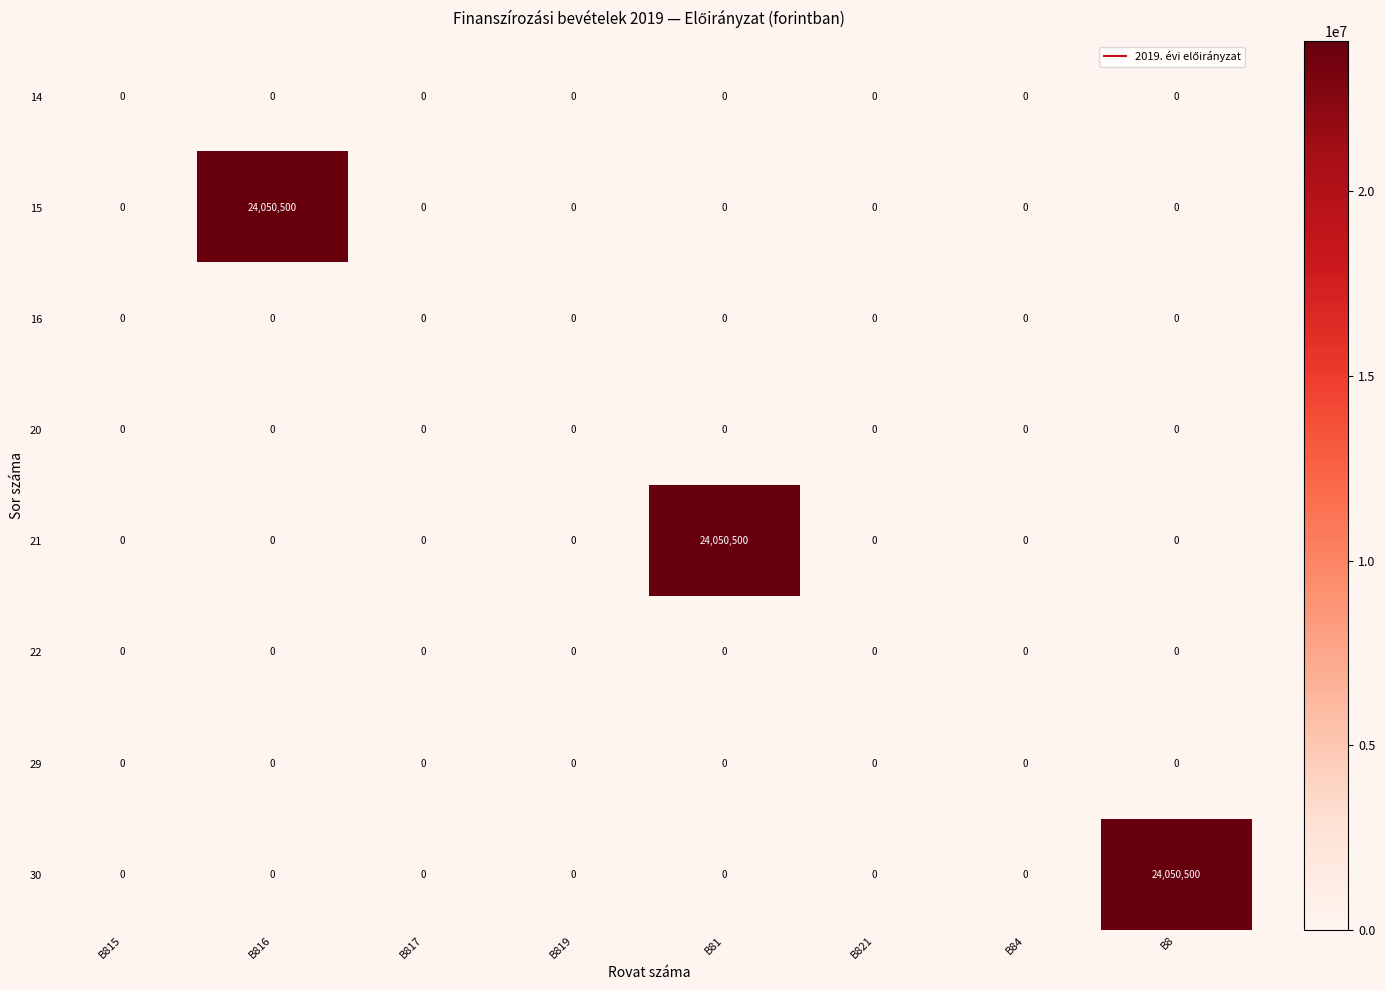

What value does the 15 series have at B816, to the nearest 10?

24050500